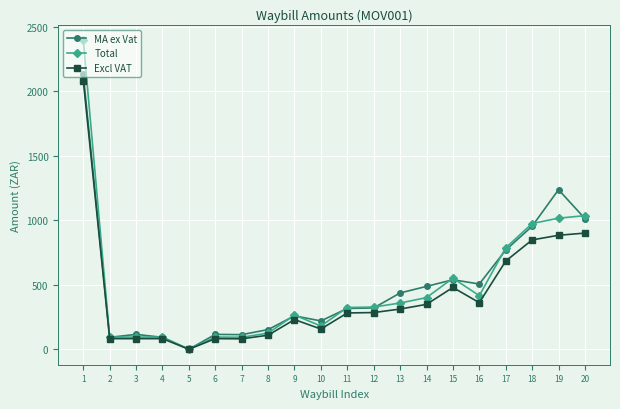

What is the greatest value displayed?

2396.7